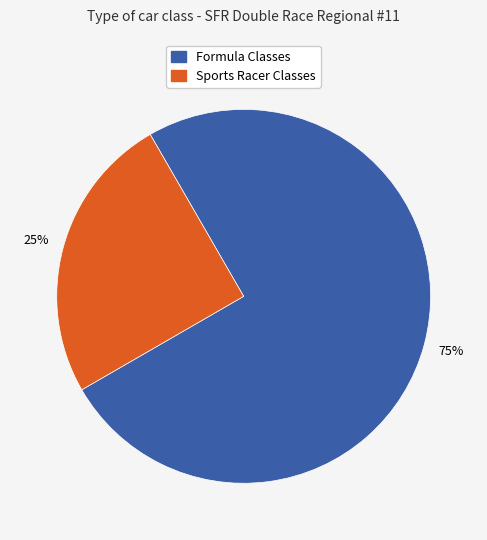

To the nearest percent, what percentage of the pie is Formula Classes?

75%